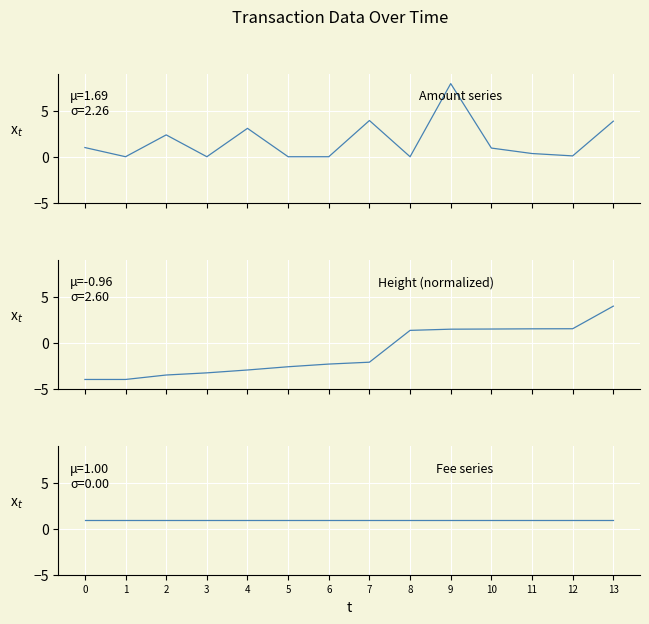

Which series has the widest spread of values?

Height (normalized)